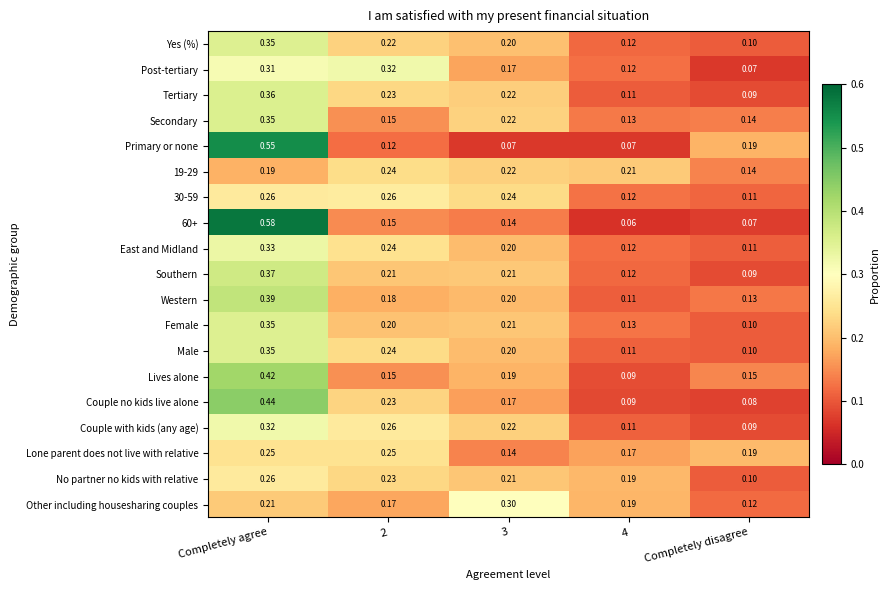

Is the value of 30-59 at 2 greater than the value of East and Midland at 2?

Yes